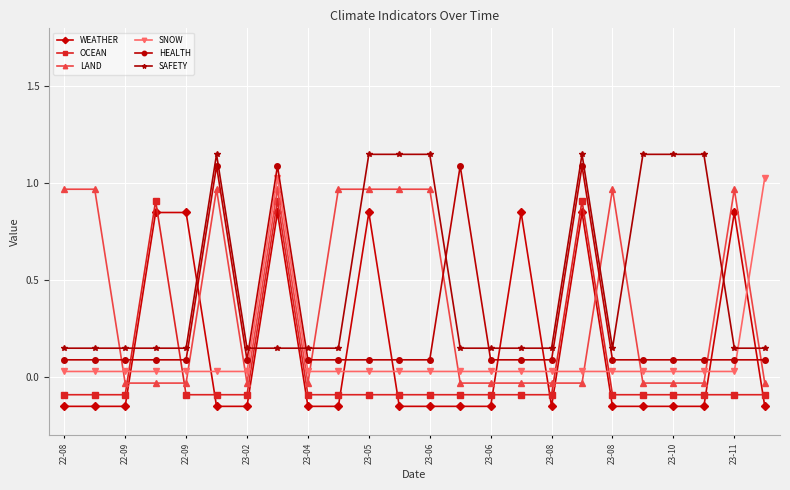

What is the lowest value of the OCEAN series?

-0.1